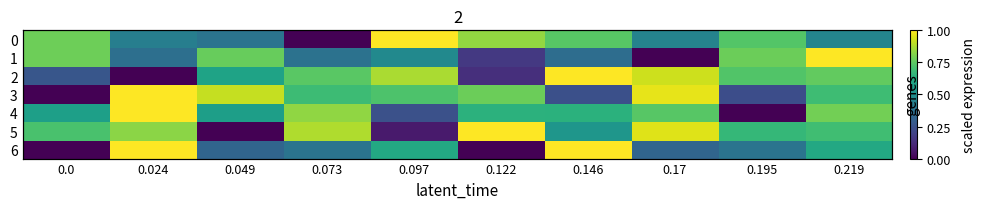

Rank the series by their maximum value, from lowest to highest.

6, 1, 3, 2, 0, 5, 4